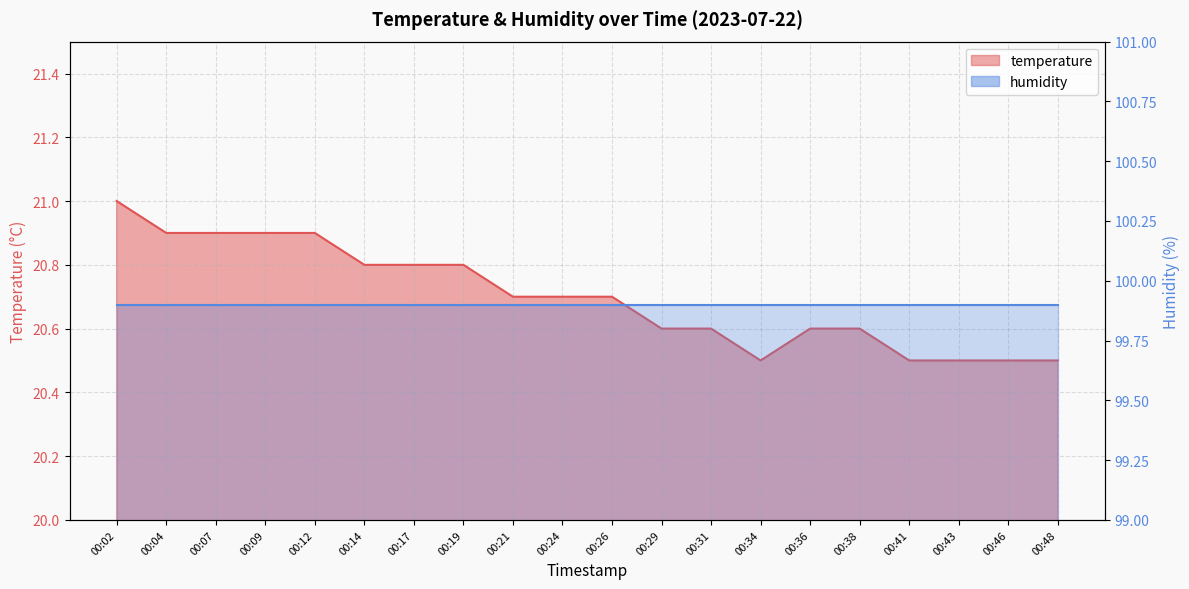

What is the value of the 9th point from the left?

20.7